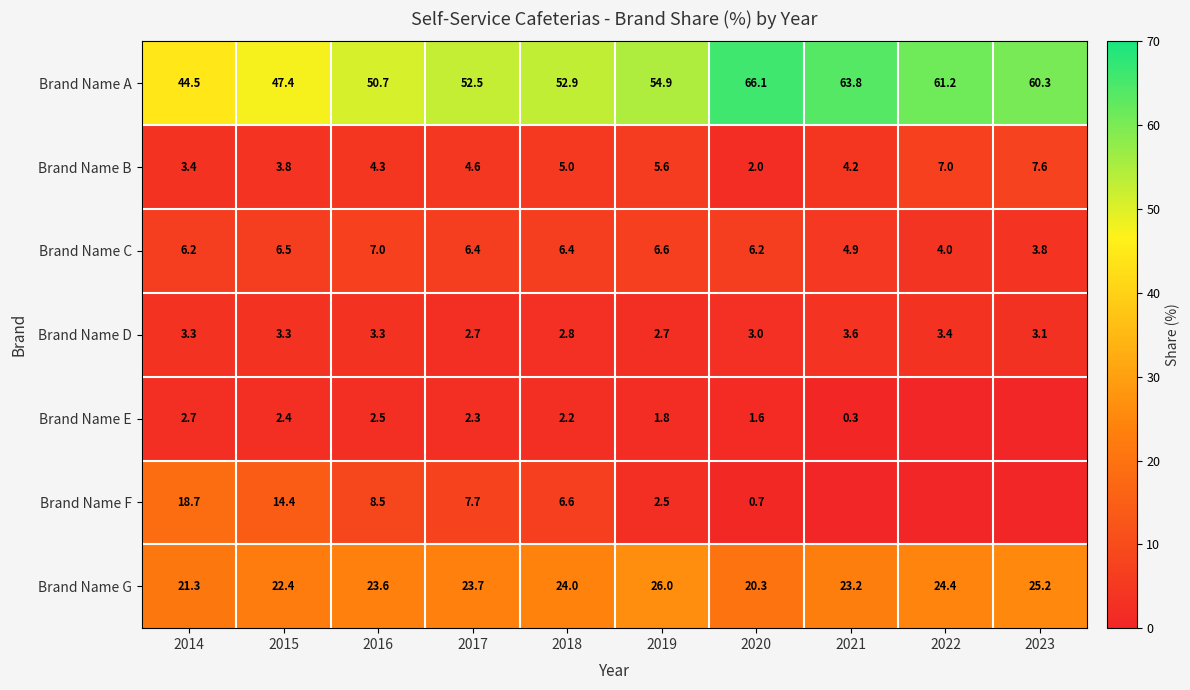

What is the spread (max minus min) of values at 2020?

65.4